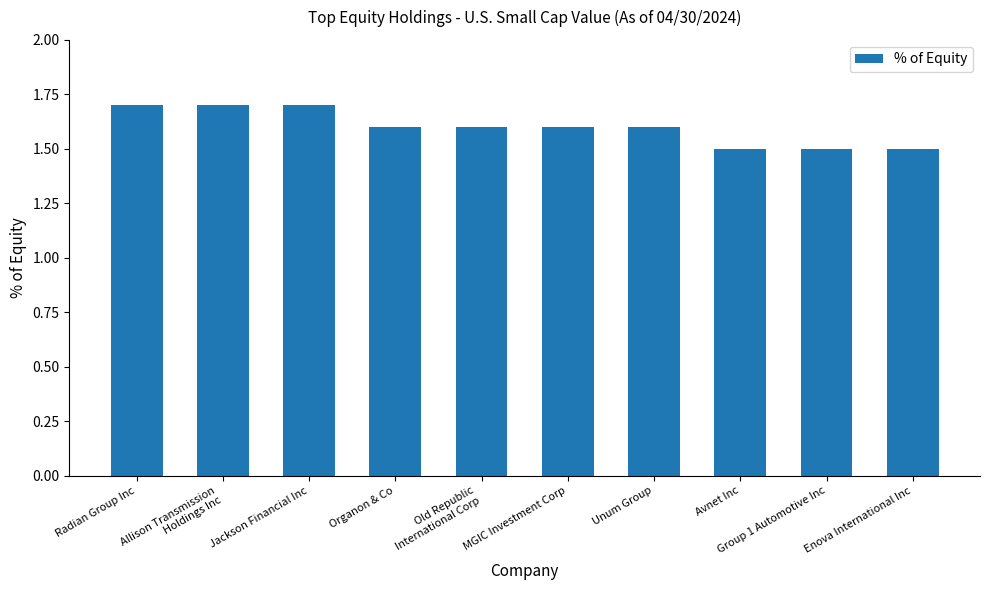

What is the minimum value shown in the chart?

1.5